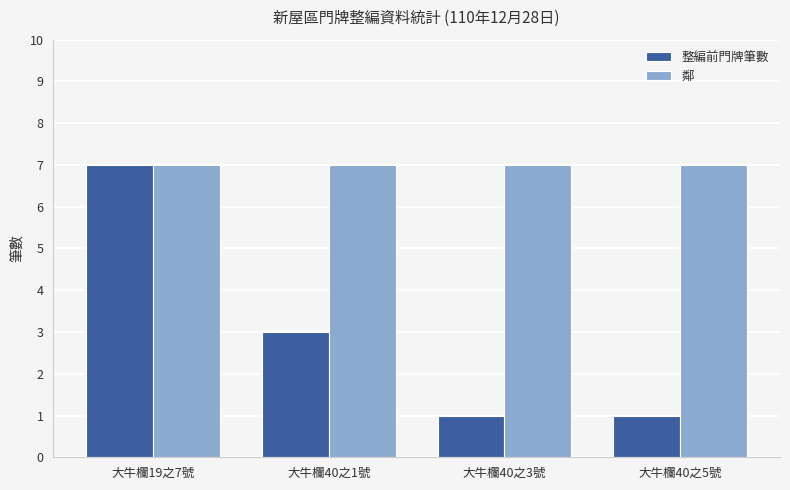

Which series has the largest range (max minus min)?

整編前門牌筆數